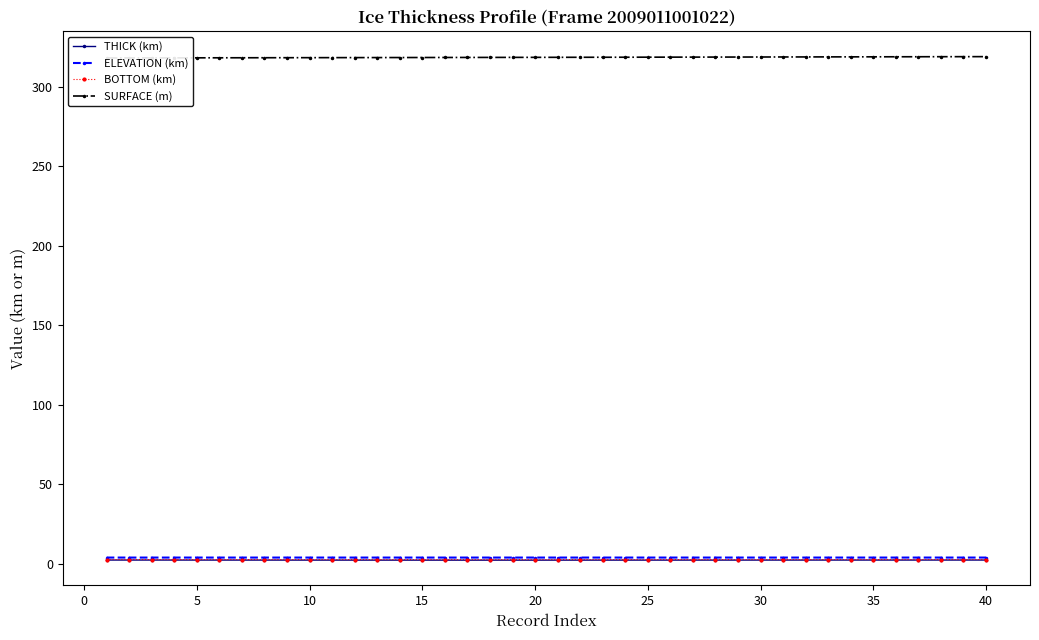

Is it true that ELEVATION (km) equals 4.0 at 35?

True